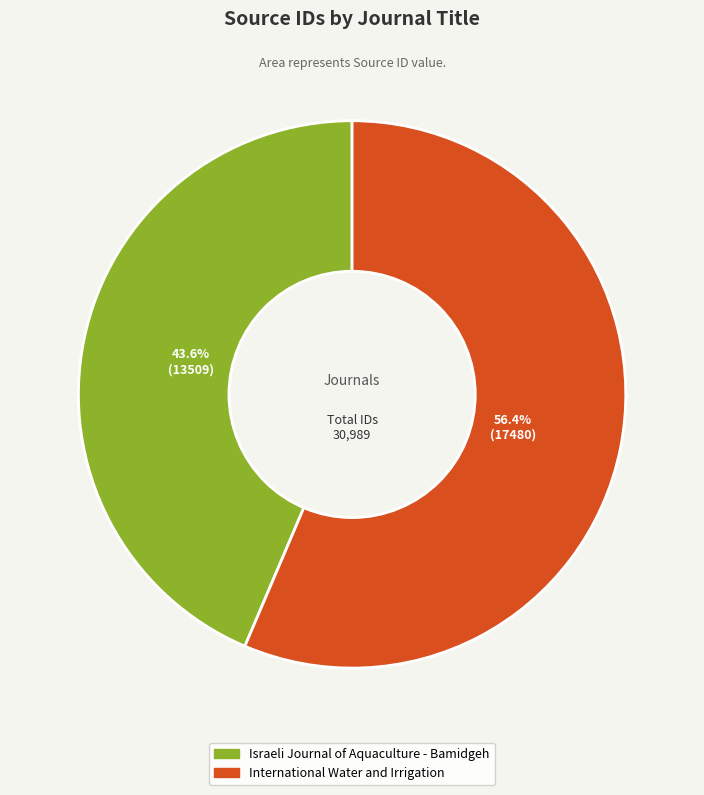

How much of the chart is everything except International Water and Irrigation?

43.6%